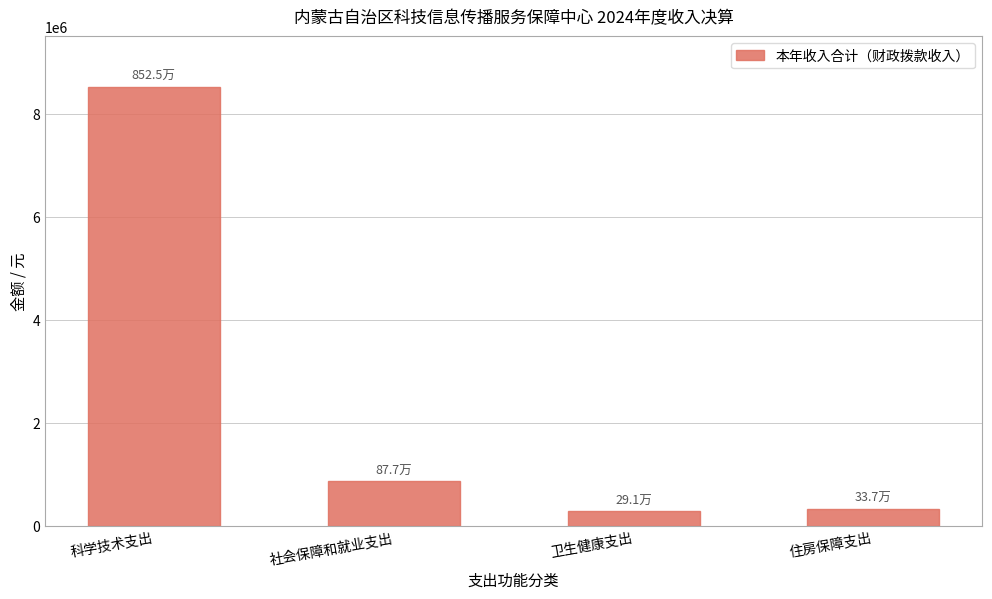

What is the smallest value displayed?

291254.0